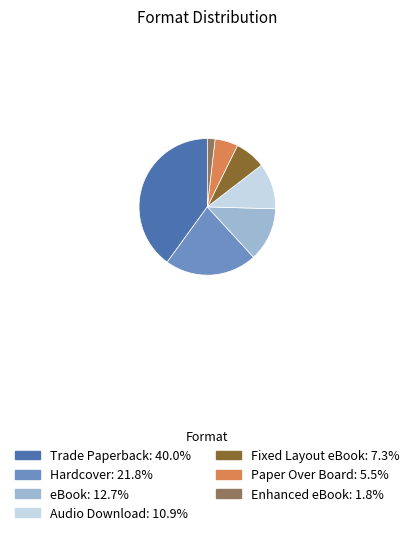

The Audio Download slice represents 1% of the pie. True or false?

False